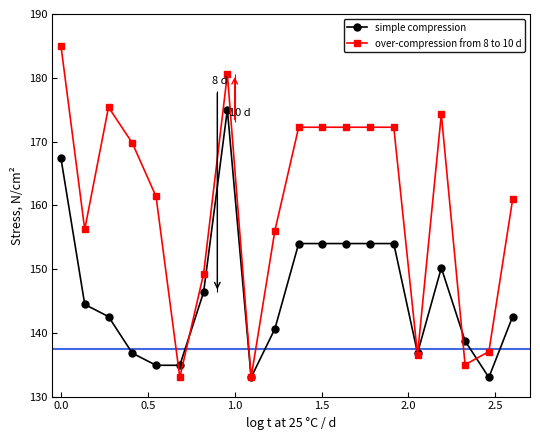

Which series has the largest range (max minus min)?

over-compression from 8 to 10 d